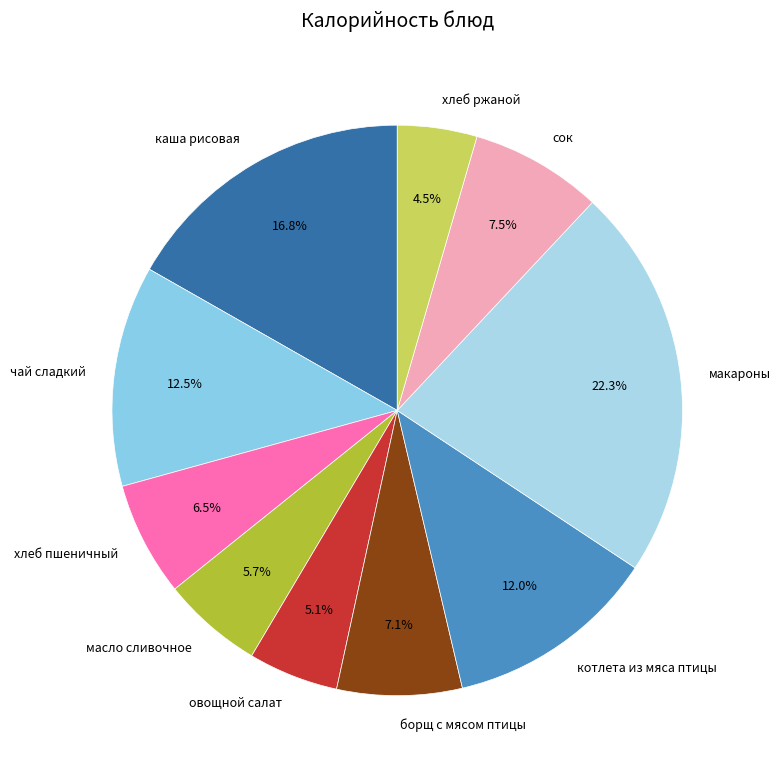

How many slices are in this pie chart?

10